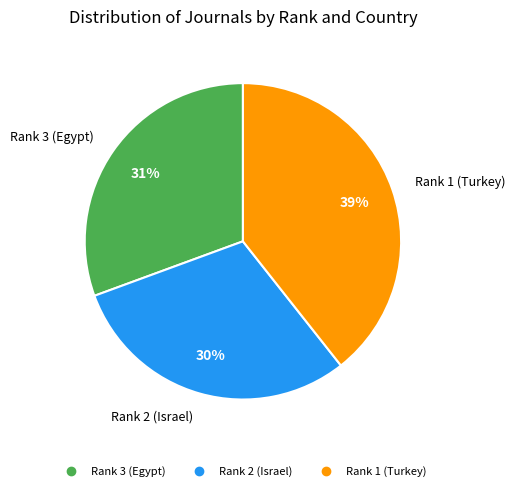

Is there any slice that represents more than half of the pie?

No